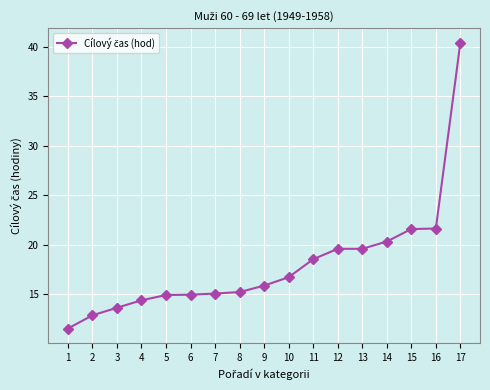

Does the chart have visible grid lines?

Yes